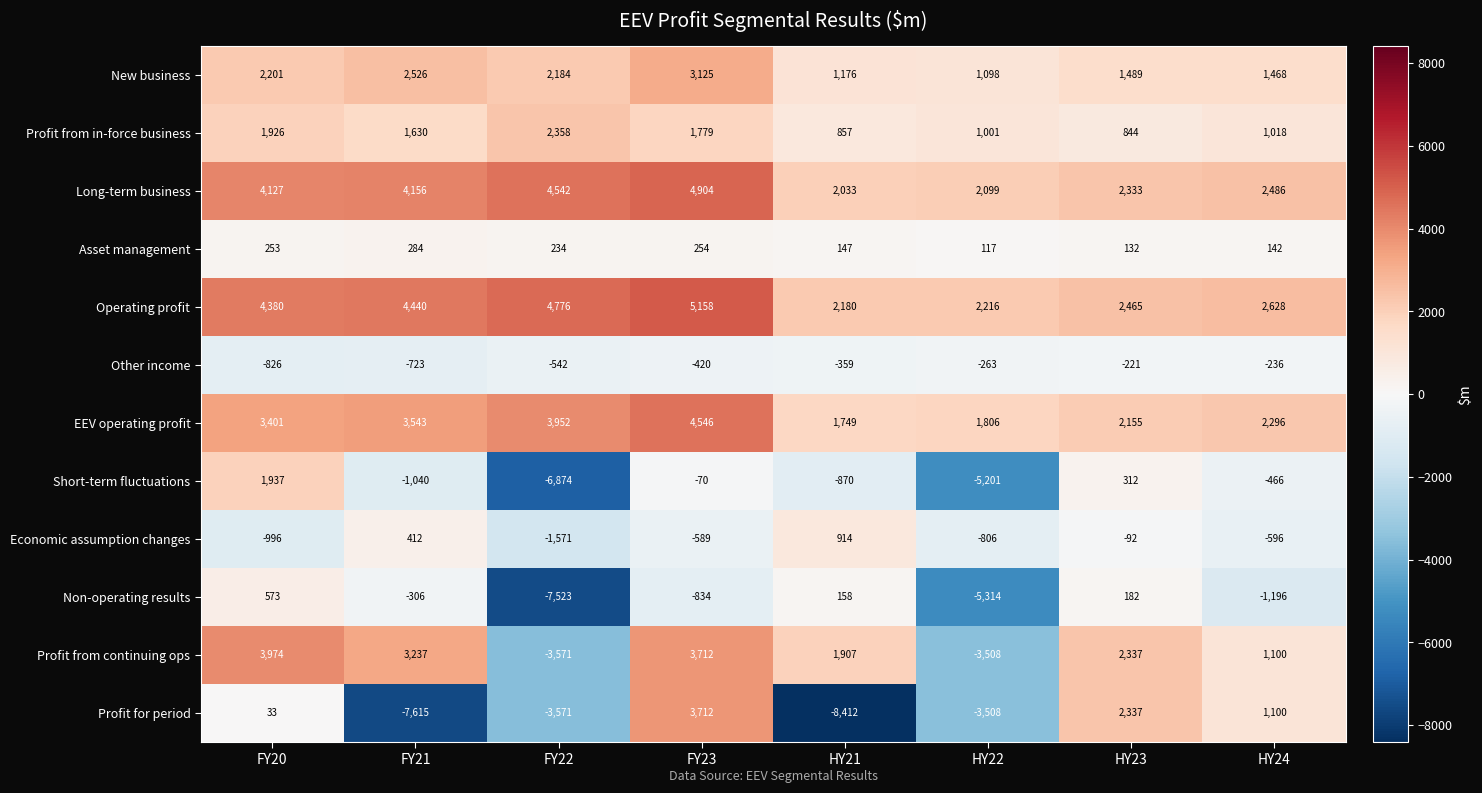

What is the maximum value for Non-operating results?

573